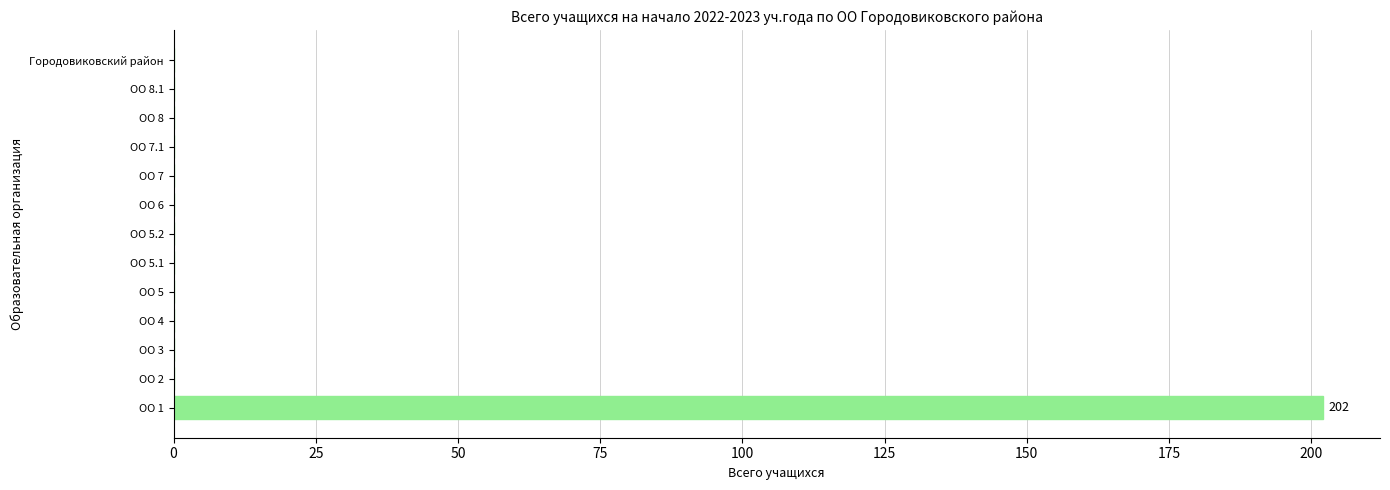

Is it true that the value at ОО 5 is -85?

False